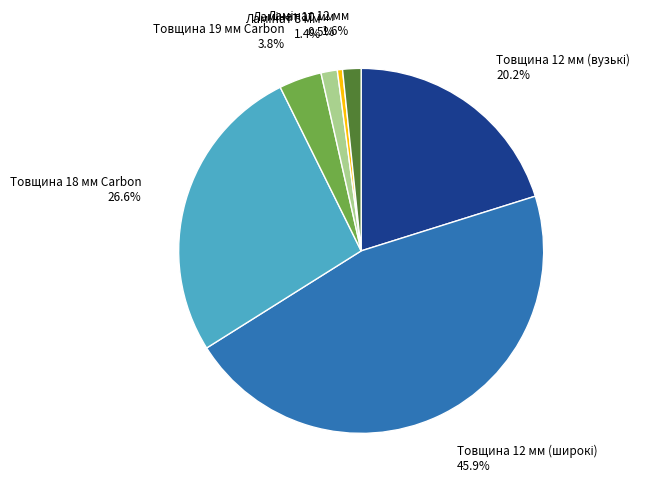

How many segments does this pie chart have?

7